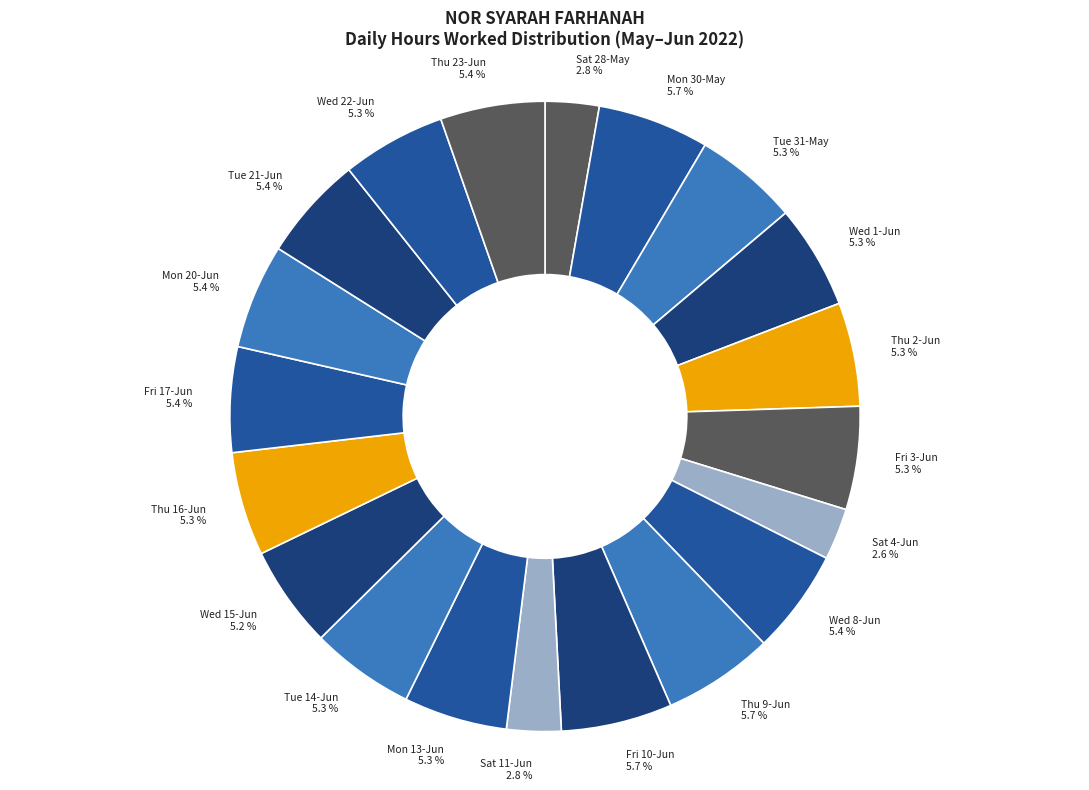

To the nearest percent, what is the average slice percentage?

5%